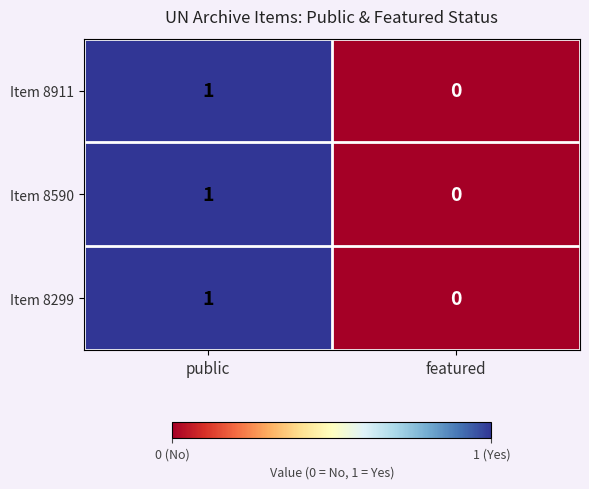

The Item 8299 series shows 1 at public. True or false?

True